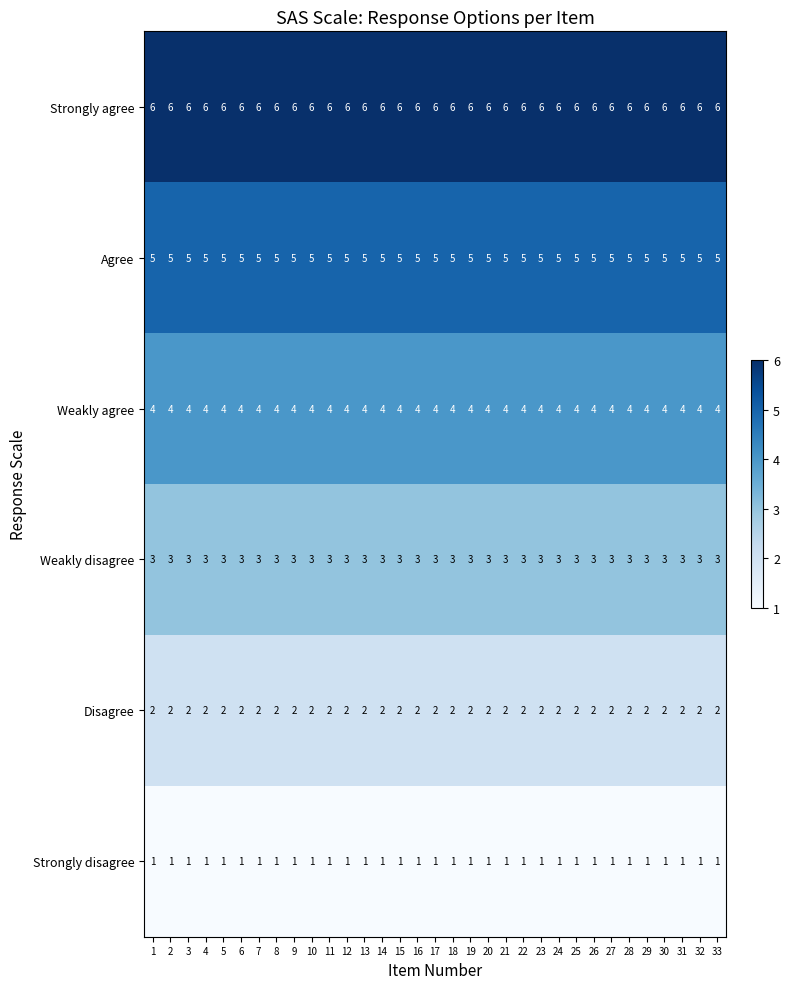

What is the minimum value shown in the chart?

1